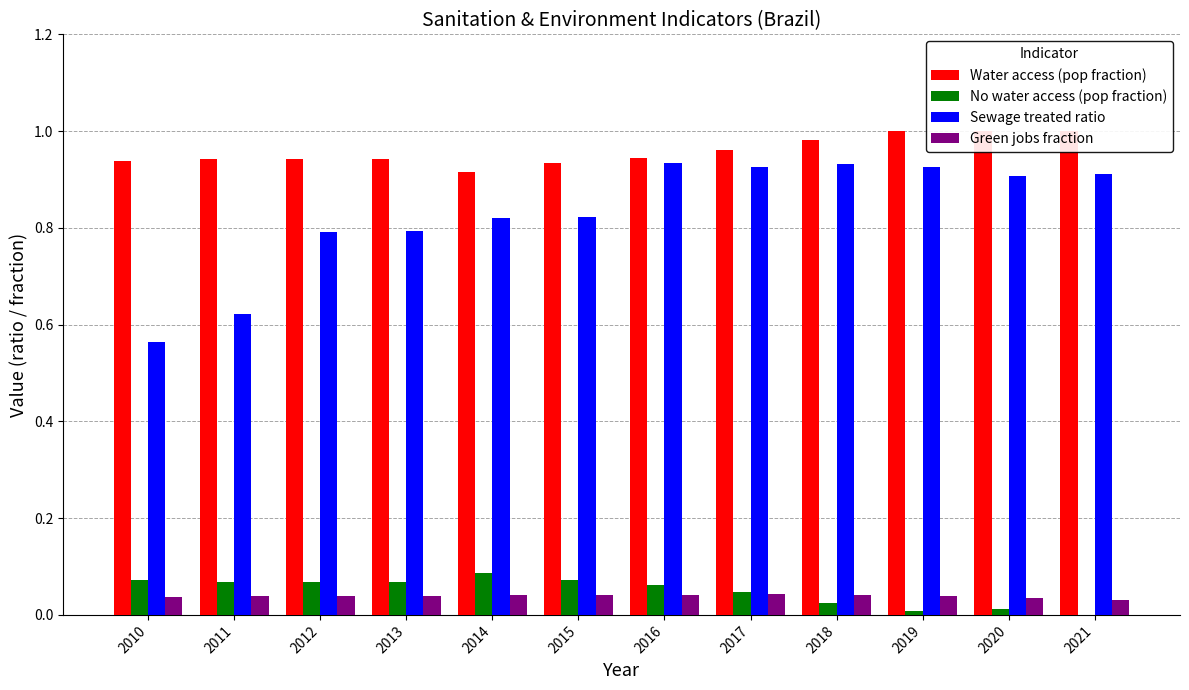

Which series has the widest spread of values?

Sewage treated ratio